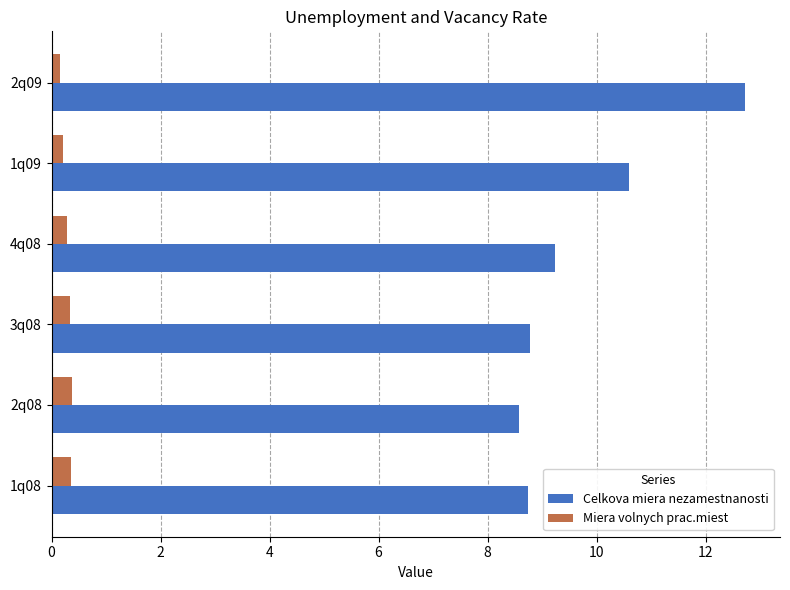

What are all the series names shown in the legend?

Celkova miera nezamestnanosti, Miera volnych prac.miest